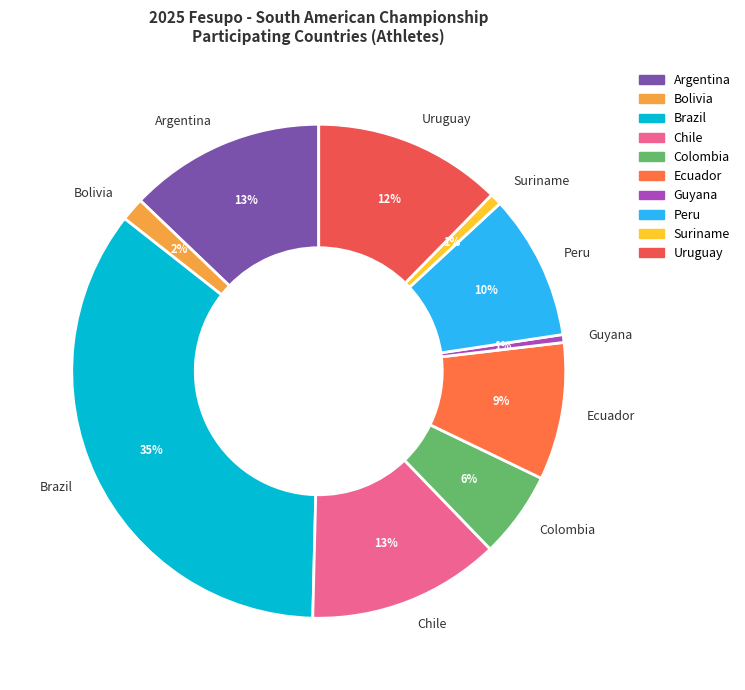

What percentage is the Bolivia slice, to the nearest percent?

2%